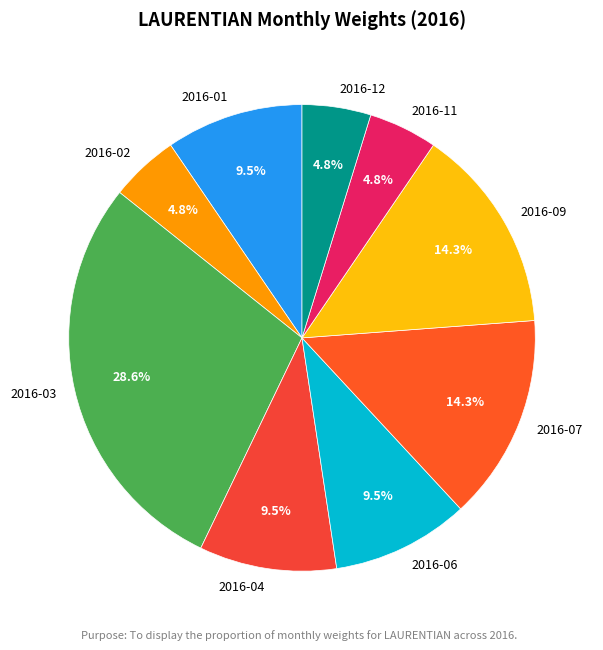

How many segments does this pie chart have?

9